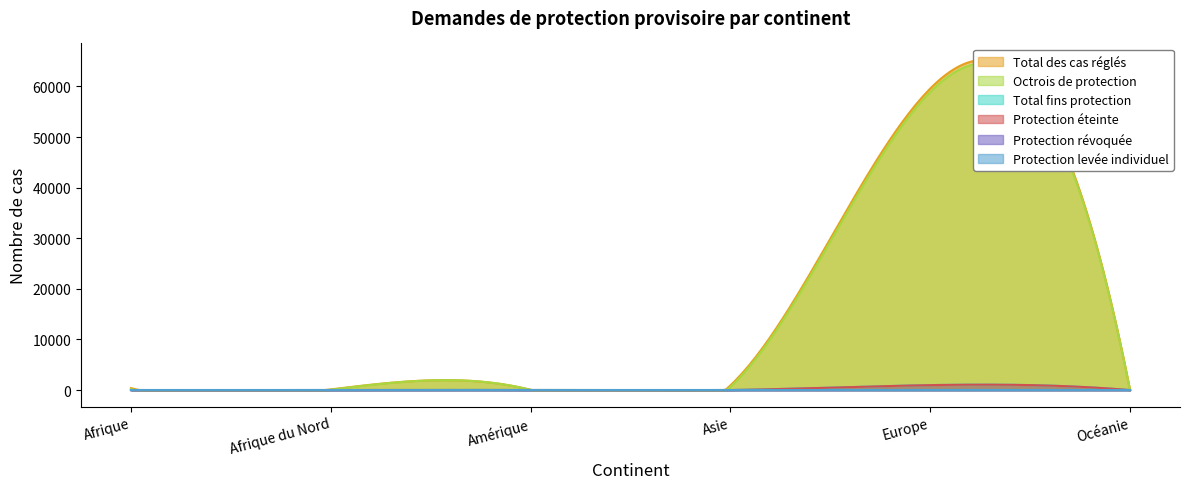

How many interior local peaks does the Total fins protection series have?

1